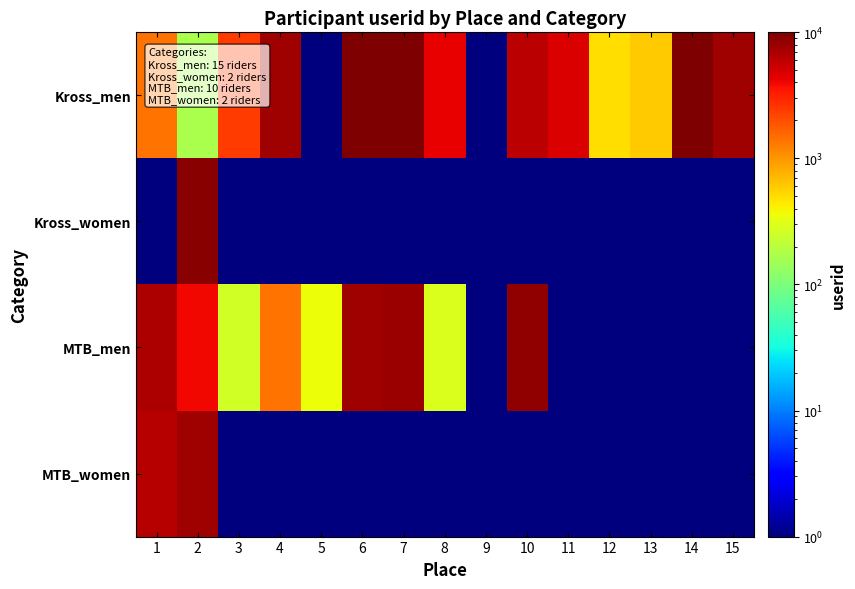

How many categories are shown in the chart?

15